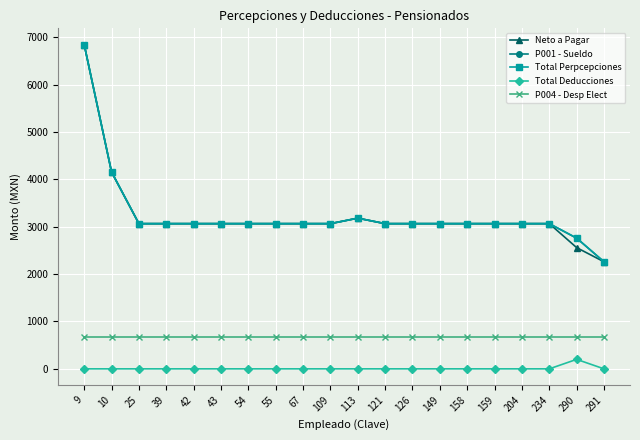

At how many categories does at least one series exceed 5343?

1